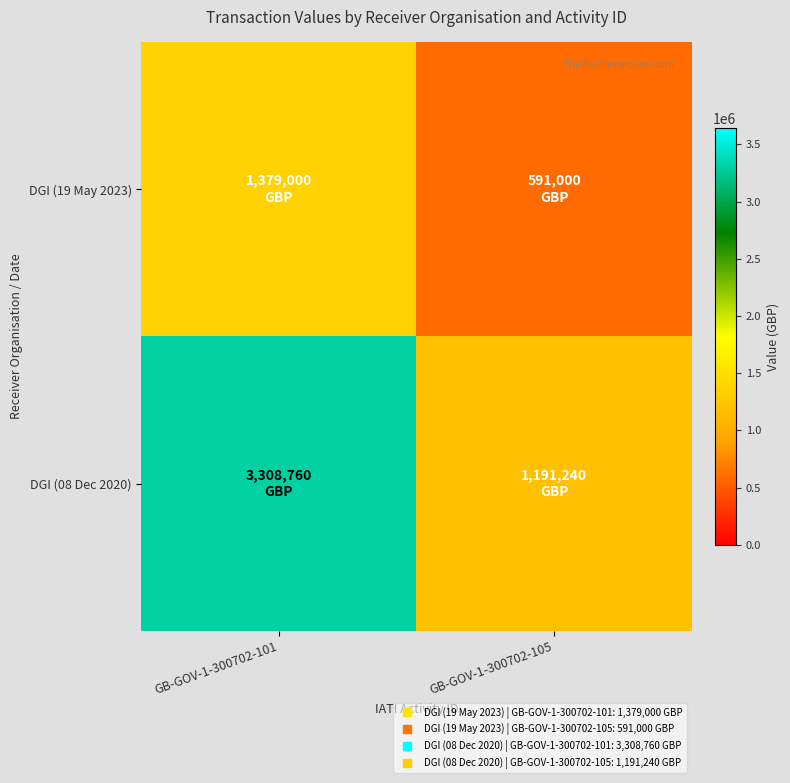

Between GB-GOV-1-300702-101 and GB-GOV-1-300702-105, which series saw the biggest shift?

DGI (08 Dec 2020)